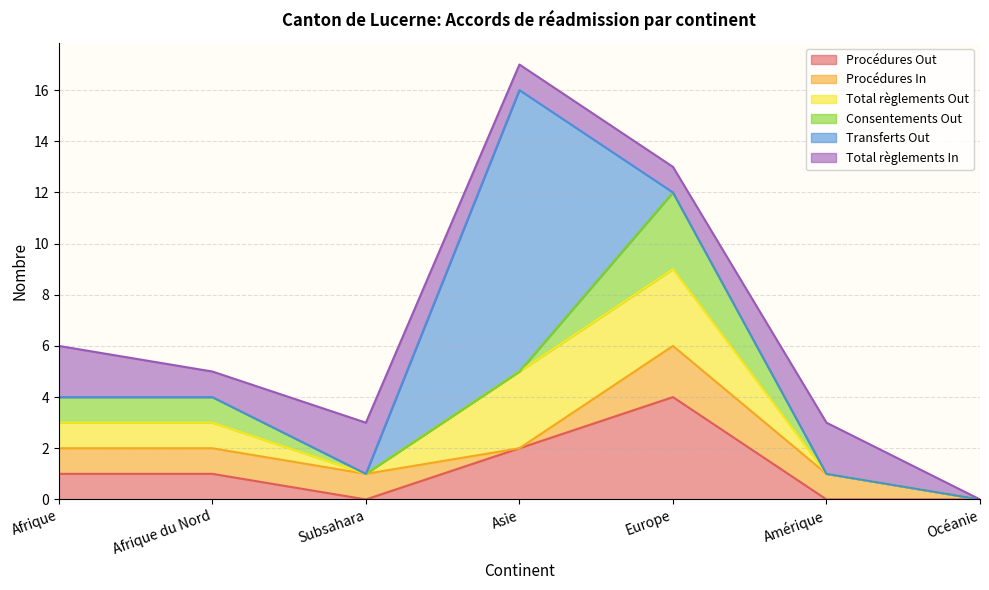

Does the chart display data point markers on the line(s)?

No